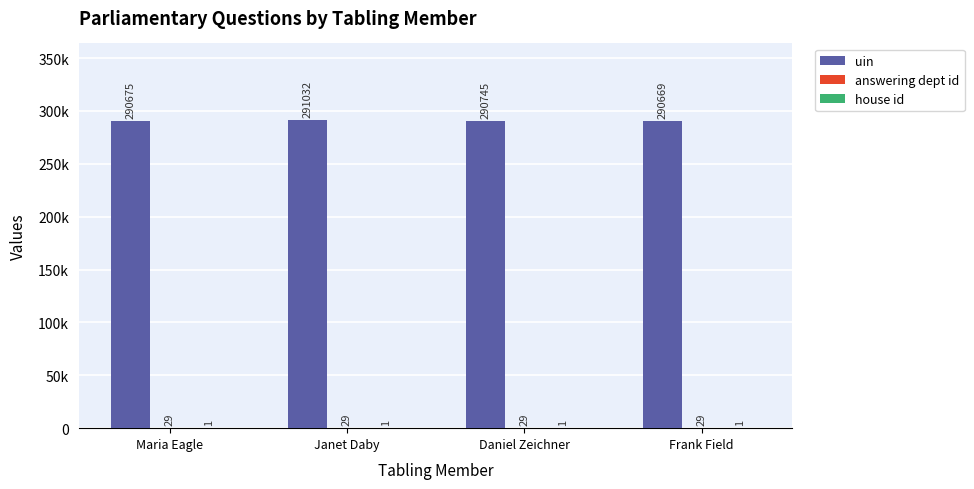

Is the value of answering dept id at Maria Eagle greater than the value of house id at Janet Daby?

Yes